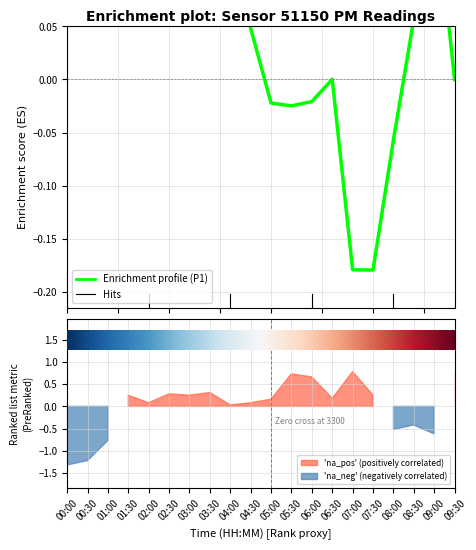

How many lines are shown in the chart?

1